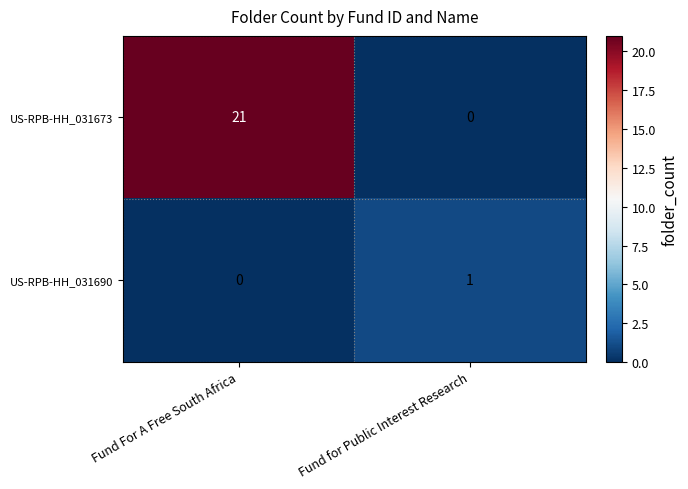

Reading left to right, list all the values displayed in this chart.

US-RPB-HH_031673: Fund For A Free South Africa=21	Fund for Public Interest Research=0
US-RPB-HH_031690: Fund For A Free South Africa=0	Fund for Public Interest Research=1